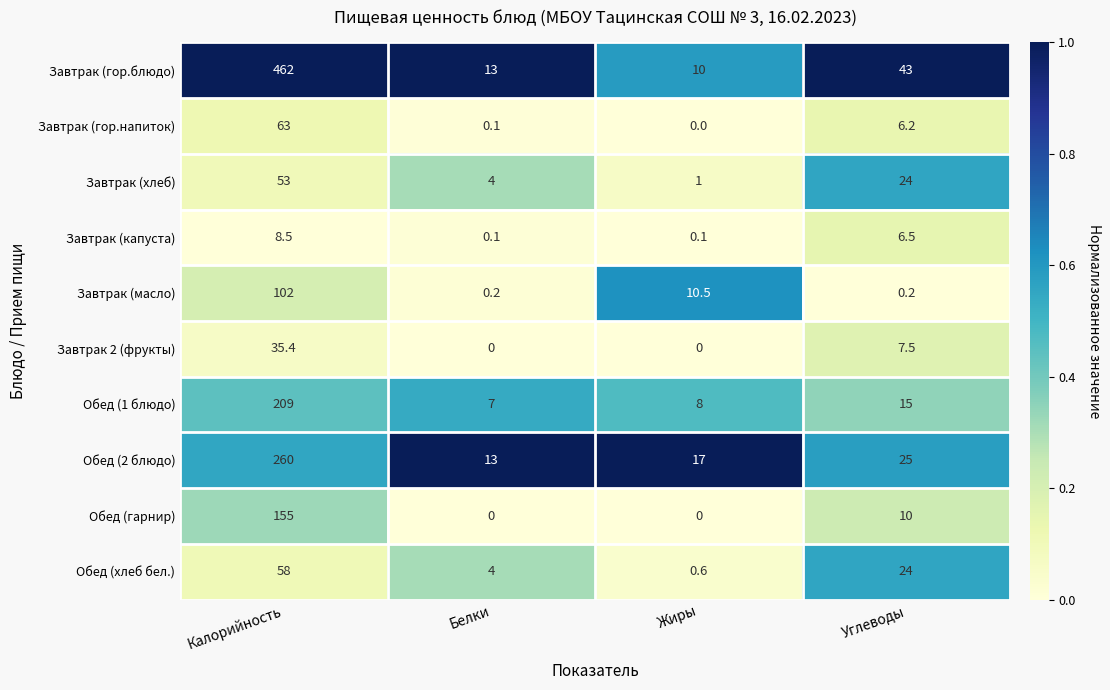

What is the maximum value for Обед (2 блюдо)?

260.0